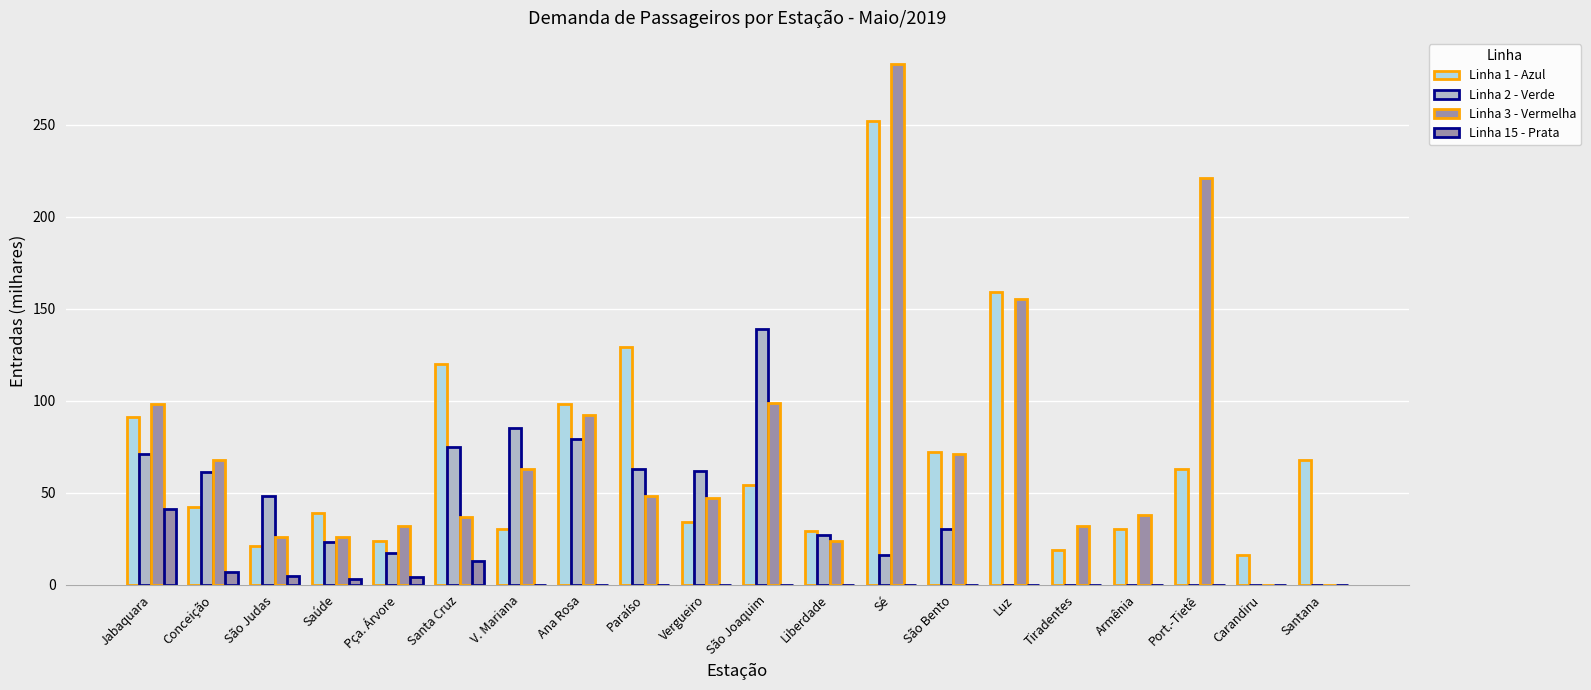

What is the label of the 2nd bar from the right?

Carandiru